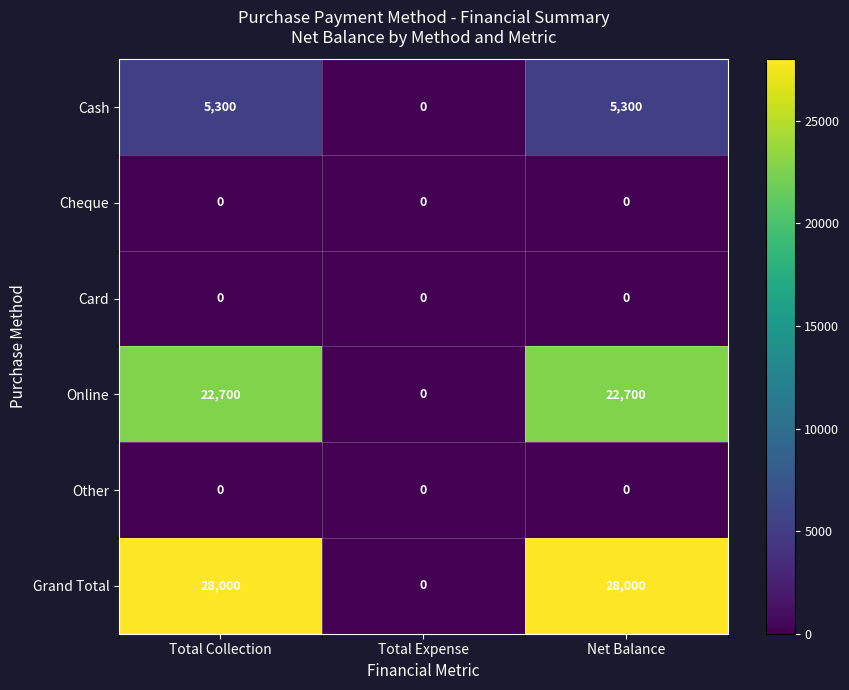

How many series are shown in this chart?

6